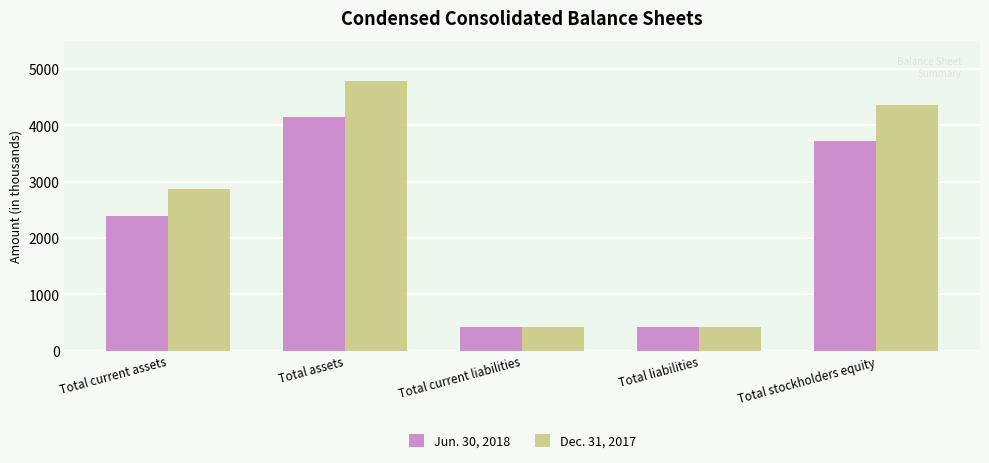

Reading left to right, list all the values displayed in this chart.

Jun. 30, 2018: 2389	4143	417	417	3726
Dec. 31, 2017: 2869	4795	431	431	4364